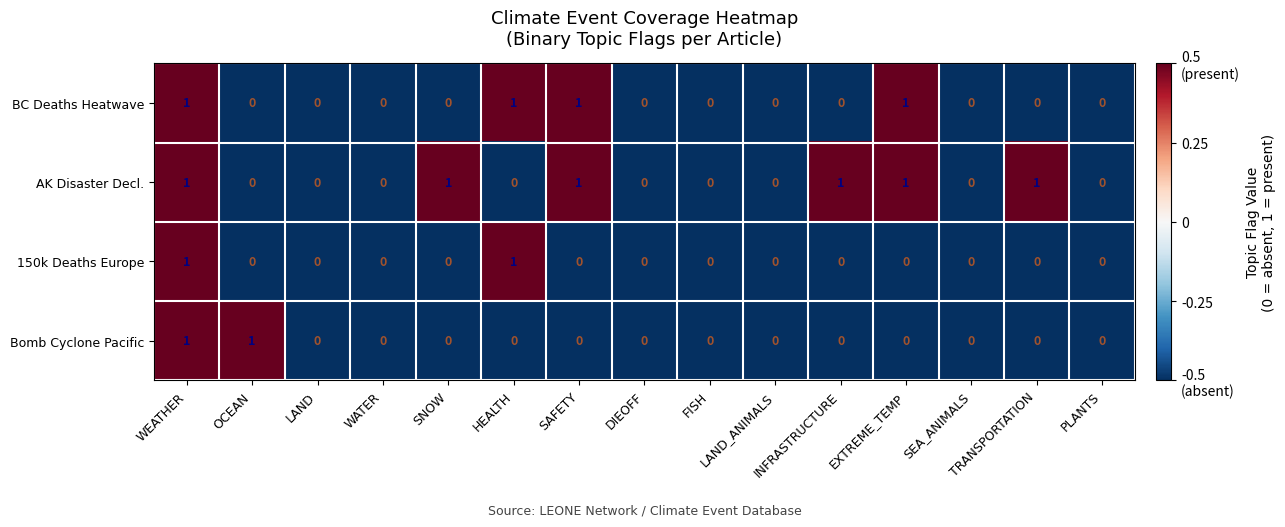

Which series has the largest total across all categories?

AK Disaster Decl.